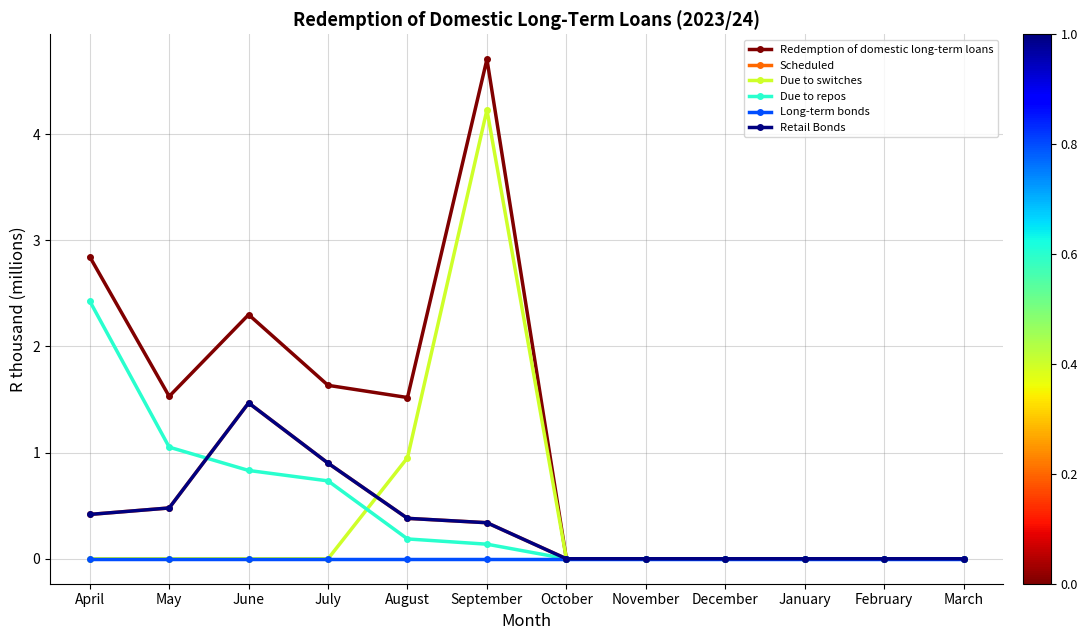

Where is the first local maximum for Retail Bonds?

June